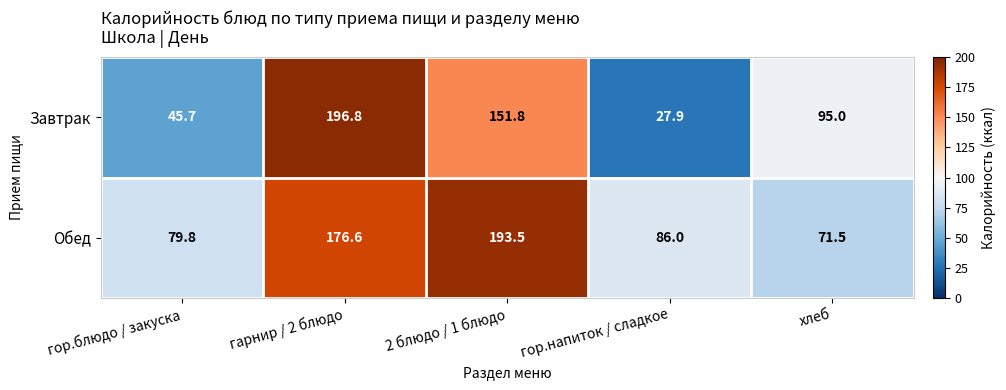

True or false: Обед has a value of 176.6 at гарнир / 2 блюдо.

True